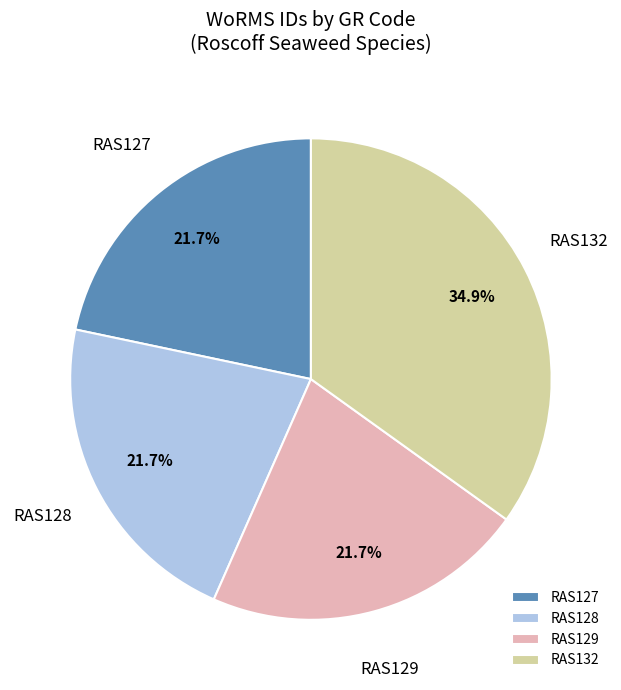

To the nearest percent, what percentage of the pie is RAS128?

22%